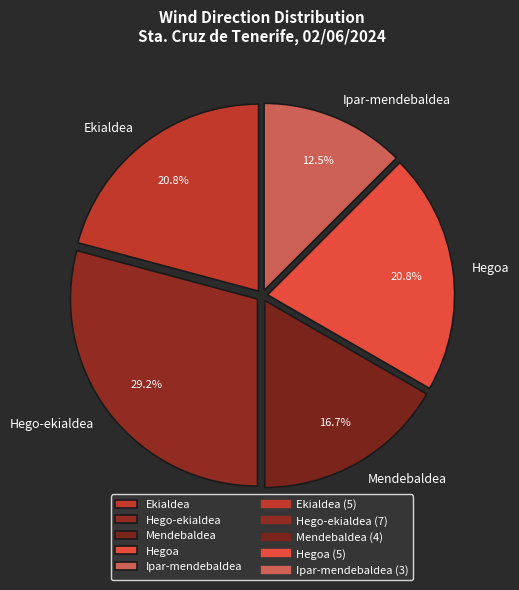

How many slices are in this pie chart?

5